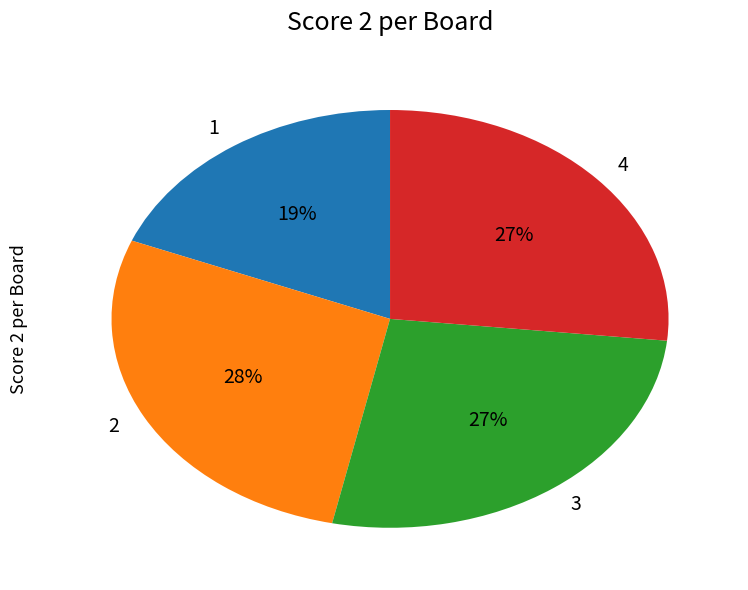

Count the number of slices in the pie.

4